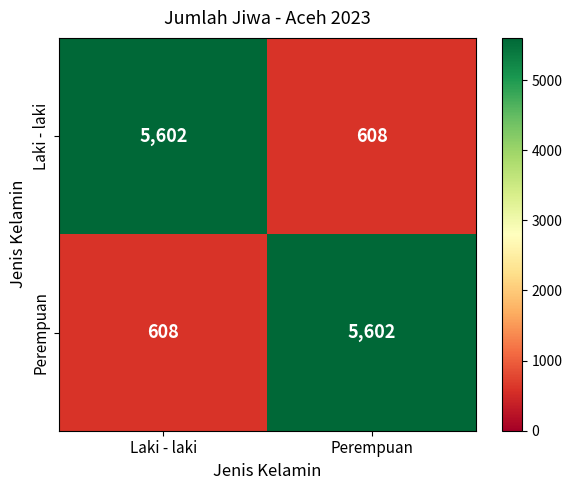

What is the difference between the maximum and minimum values in the Perempuan series?

4994